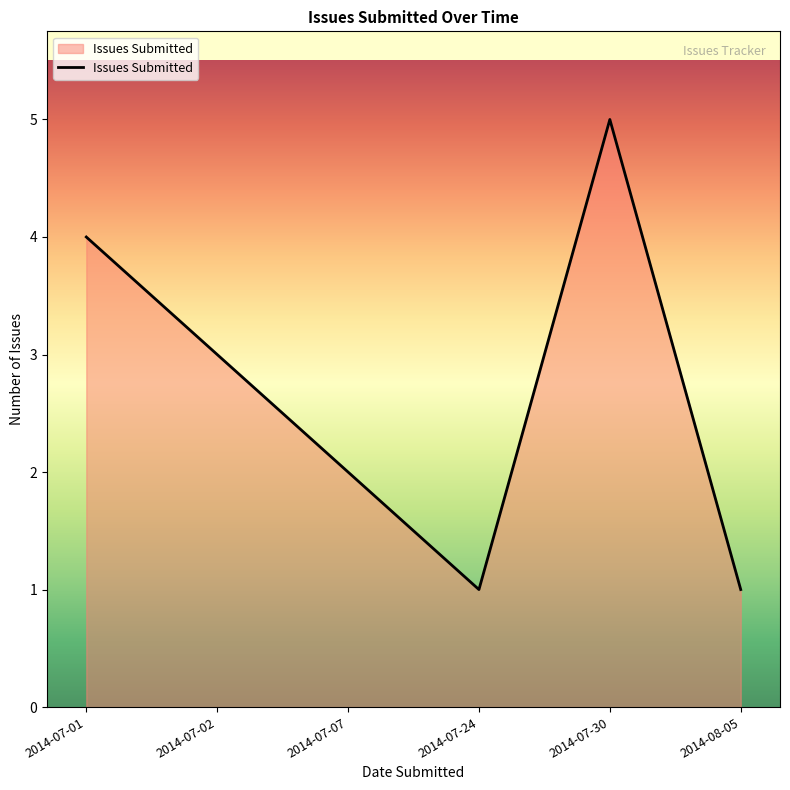

Does the chart have visible grid lines?

No